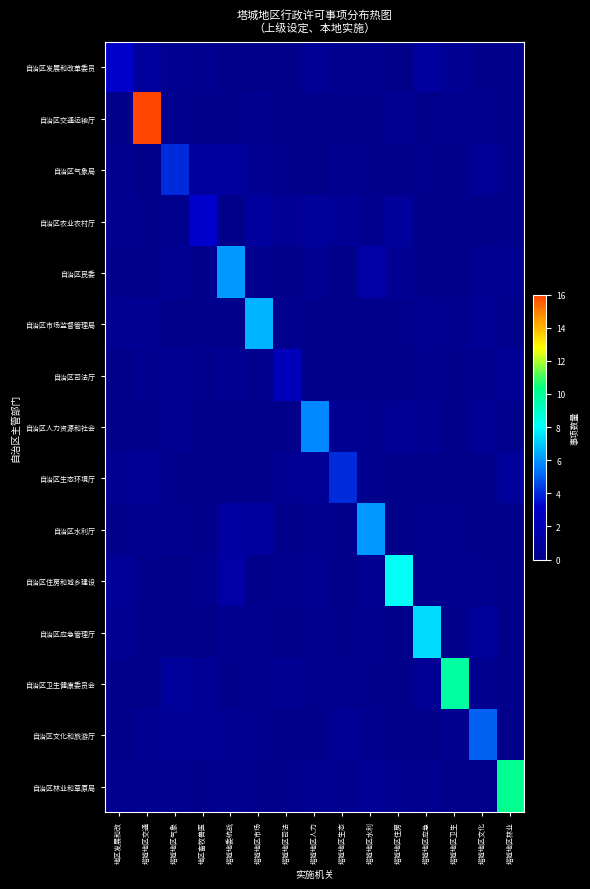

Which series has the widest spread of values?

自治区交通运输厅